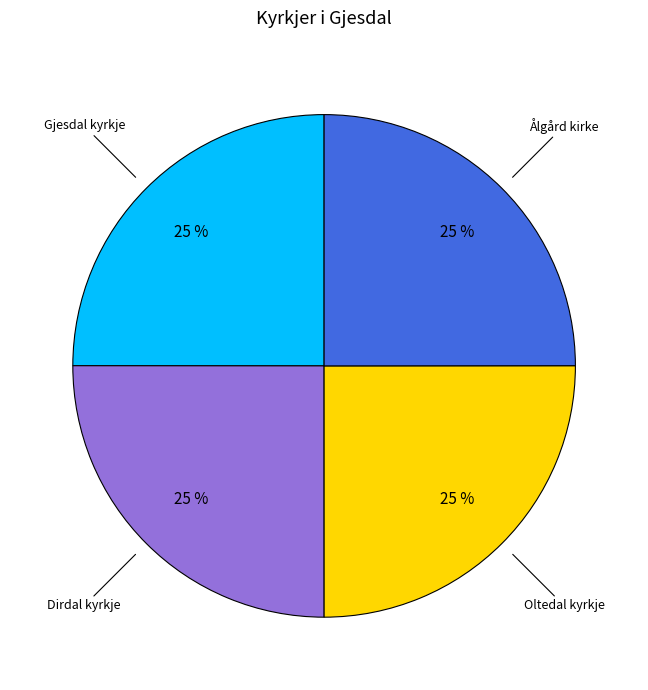

To the nearest percent, what is the average slice percentage?

25%